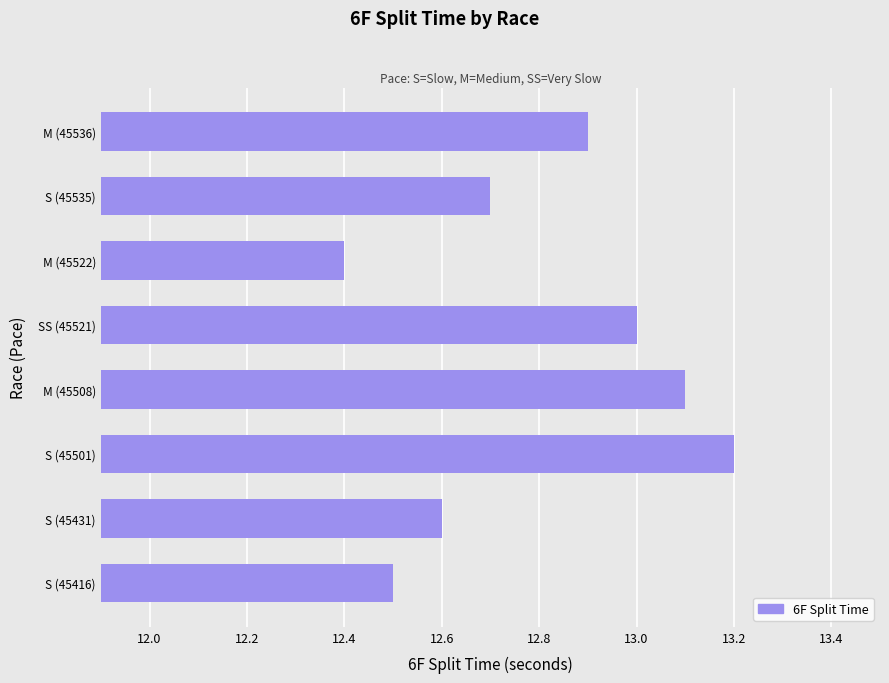

Rank the categories by value from lowest to highest.

M (45522), S (45416), S (45431), S (45535), M (45536), SS (45521), M (45508), S (45501)